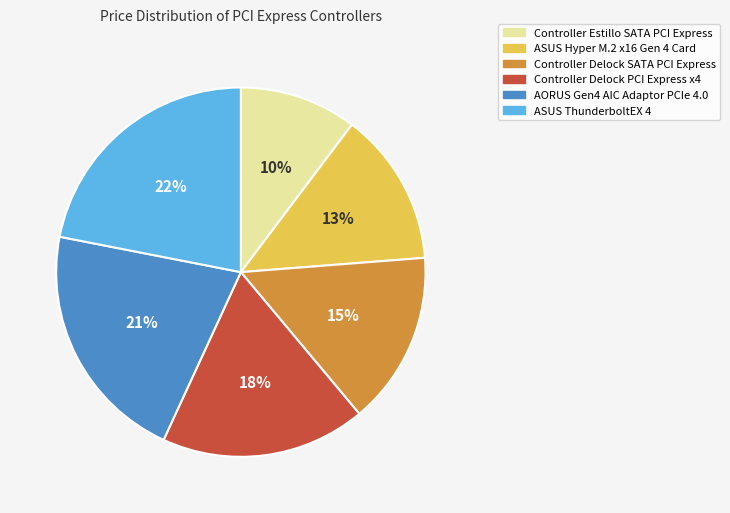

What percentage is the Controller Delock SATA PCI Express slice, to the nearest percent?

15%